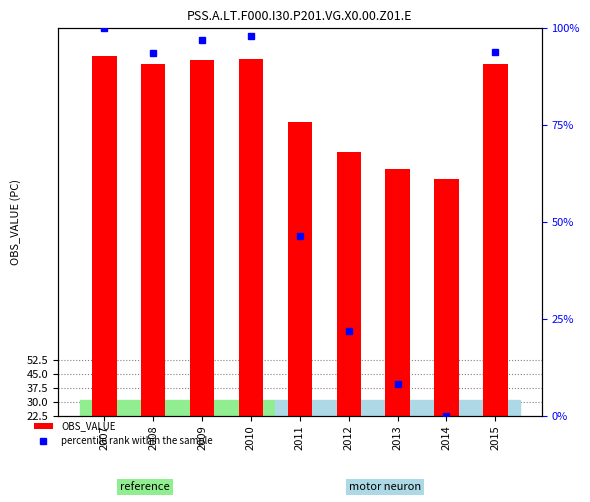

What is the value of the OBS_VALUE bar at the 1st from the left?

215.1